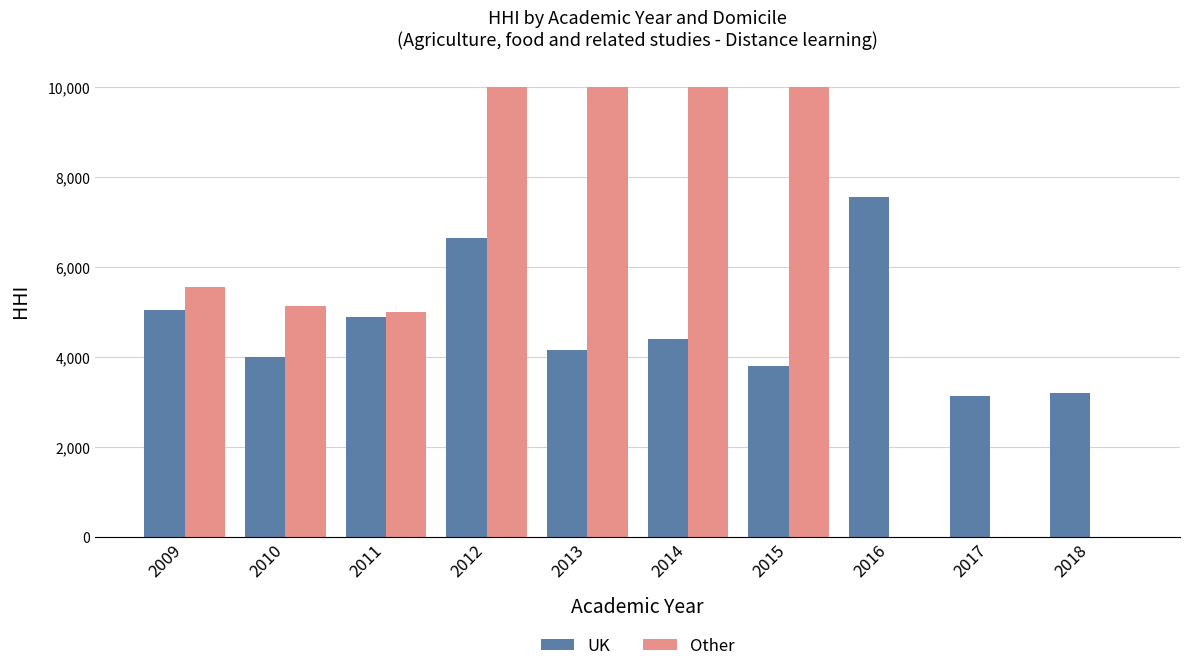

Reading left to right, list all the values displayed in this chart.

UK: 2009=5047	2010=4001	2011=4891	2012=6653	2013=4152	2014=4402	2015=3807	2016=7562	2017=3142	2018=3212
Other: 2009=5556	2010=5139	2011=5000	2012=10000	2013=10000	2014=10000	2015=10000	2016=0	2017=0	2018=0